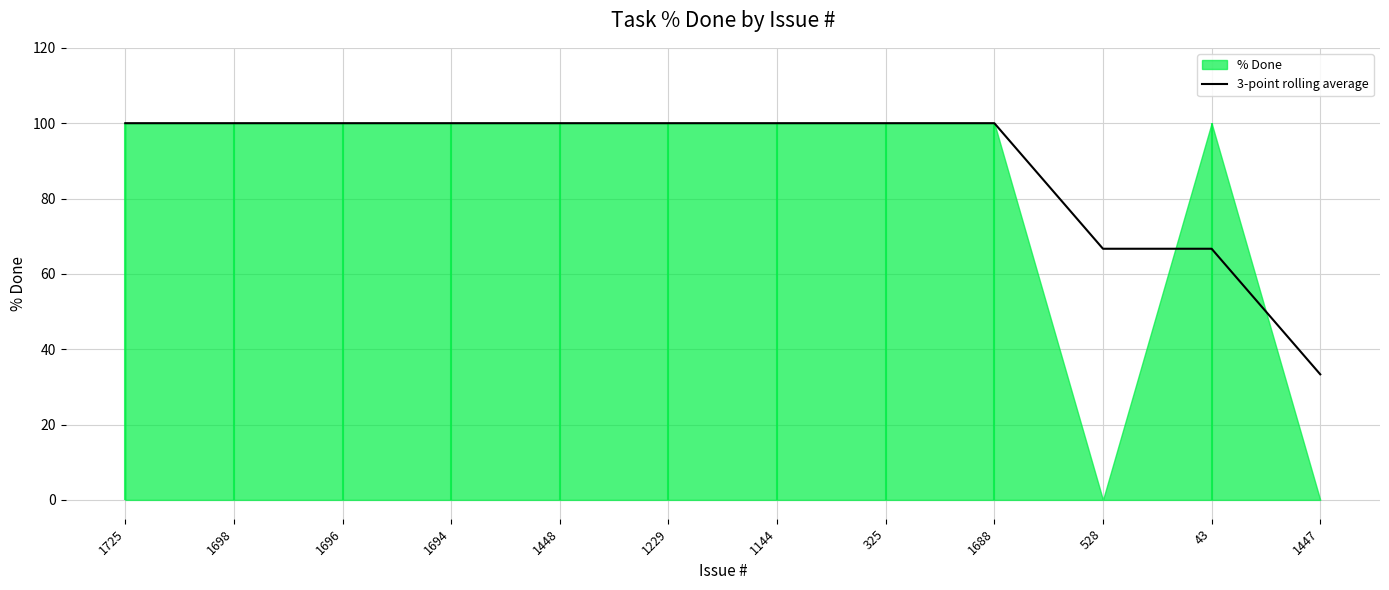

The value at 1696 is 100.0. True or false?

True